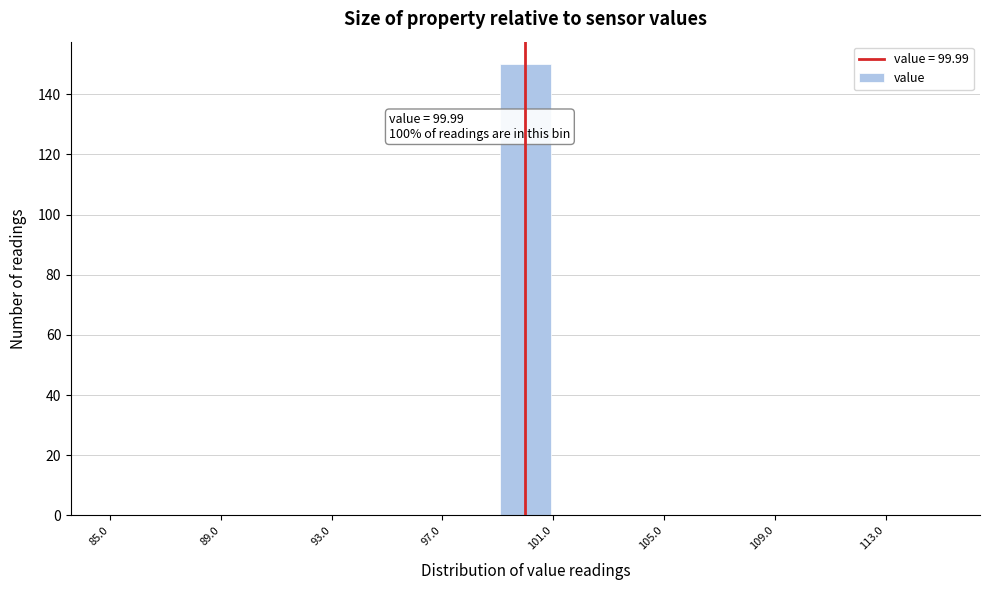

Which range on the x-axis has the tallest bar?

99 to 101